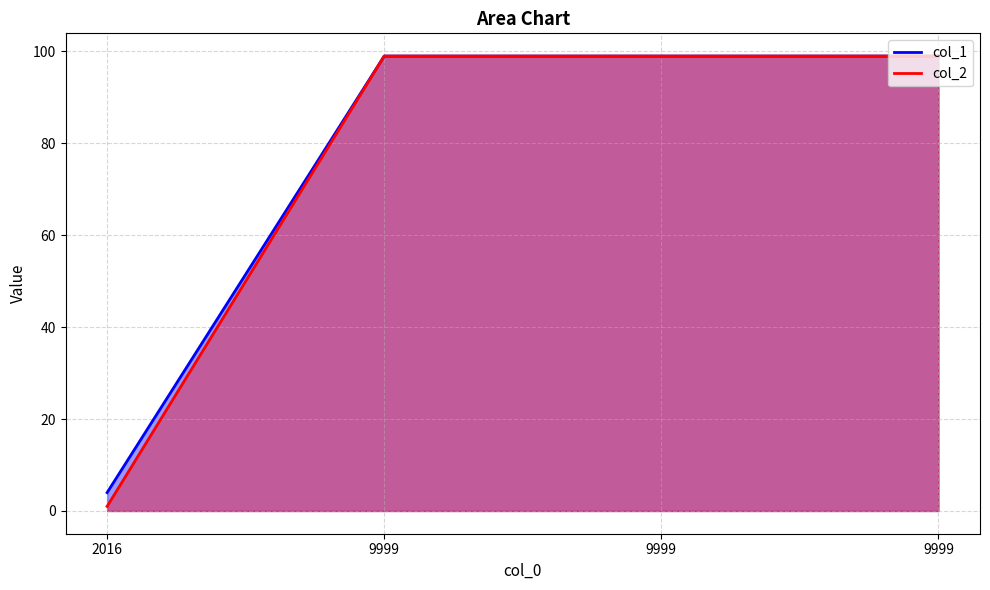

What is the total value across all series at 9999?

198